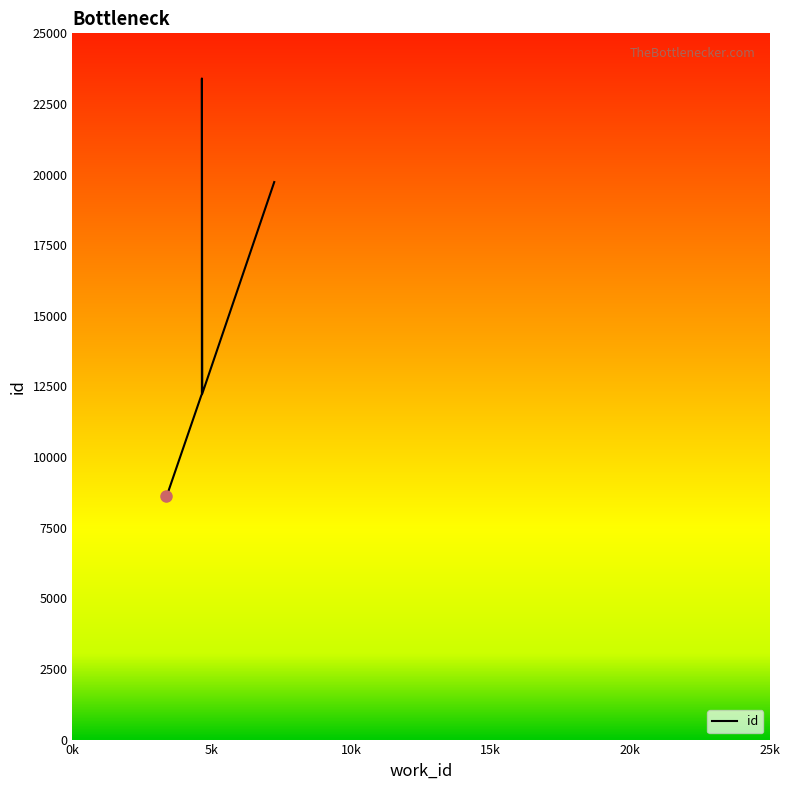

Which has a higher value, 4643 or 4643?

4643